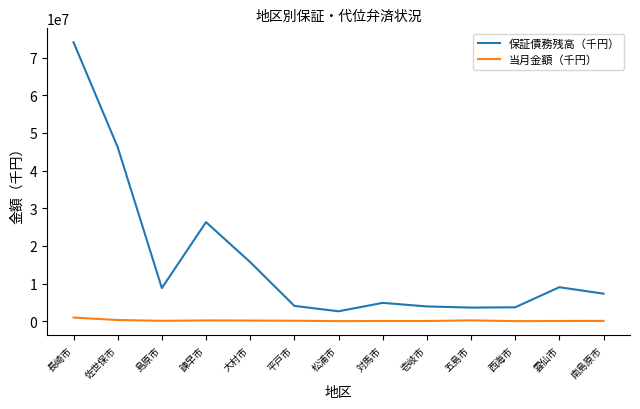

What is the smallest value displayed?

7200.0